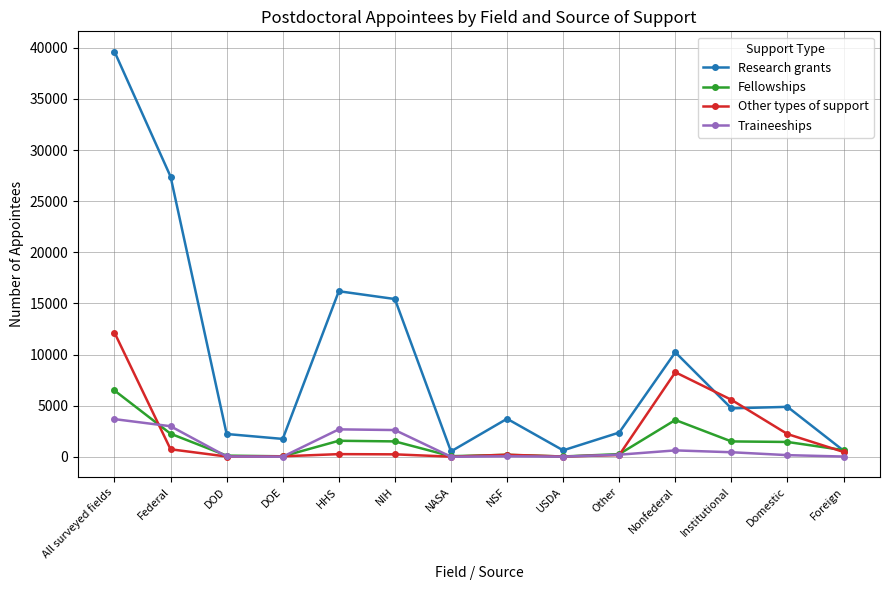

True or false: Research grants and Traineeships cross at least once.

False